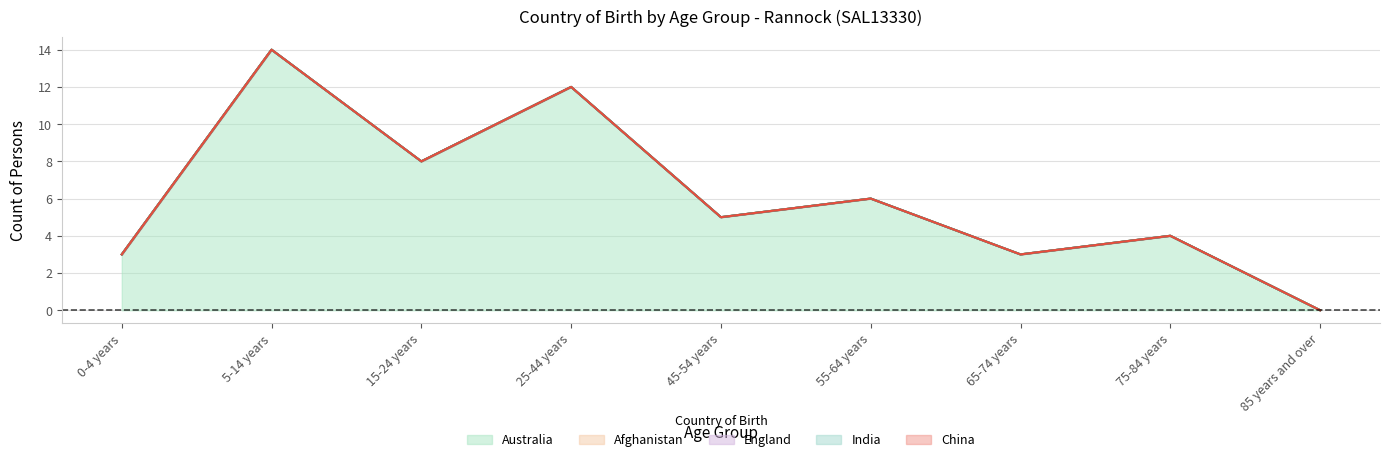

Rank the categories by Australia value from lowest to highest.

85 years and over, 0-4 years, 65-74 years, 75-84 years, 45-54 years, 55-64 years, 15-24 years, 25-44 years, 5-14 years